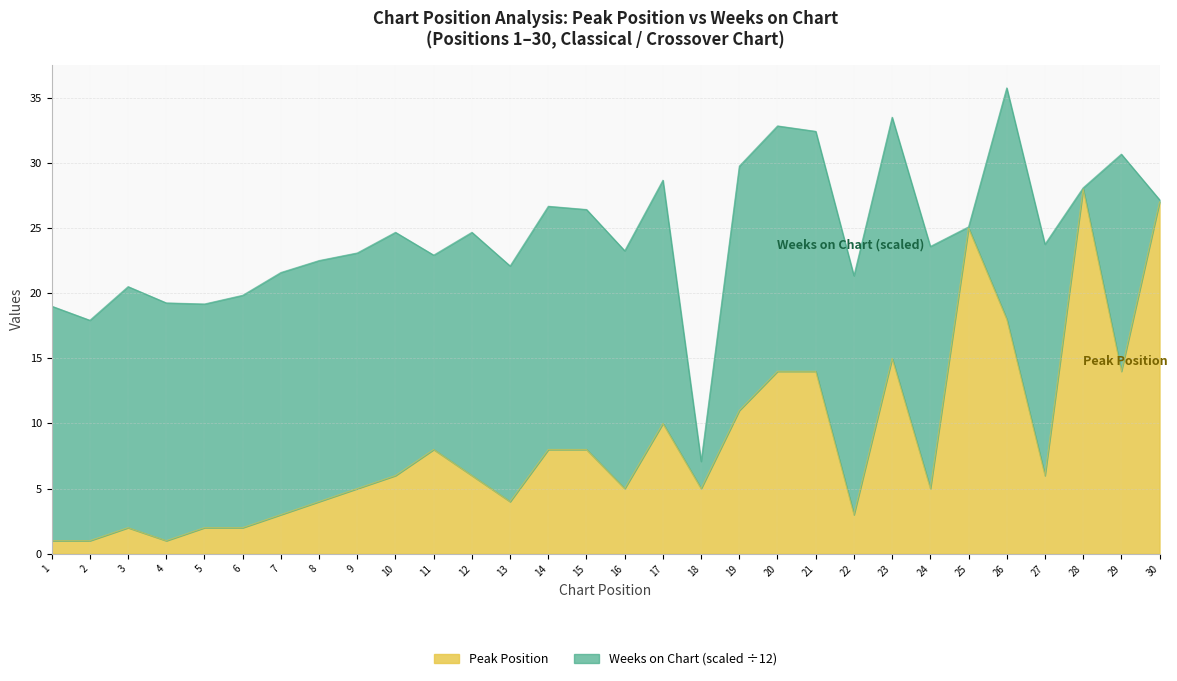

Reading right to left, extract all data points from this chart.

27	14	28	6	18	25	5	15	3	14	14	11	5	10	5	8	8	4	6	8	6	5	4	3	2	2	1	2	1	1